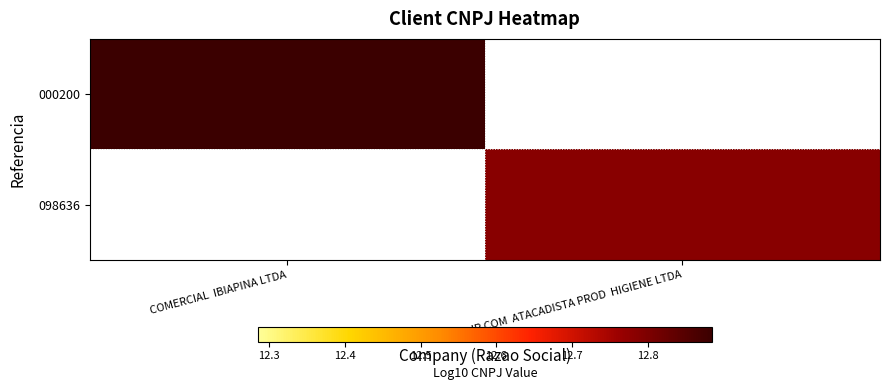

Is it true that 000200 equals 20.5 at COMERCIAL IBIAPINA LTDA?

False